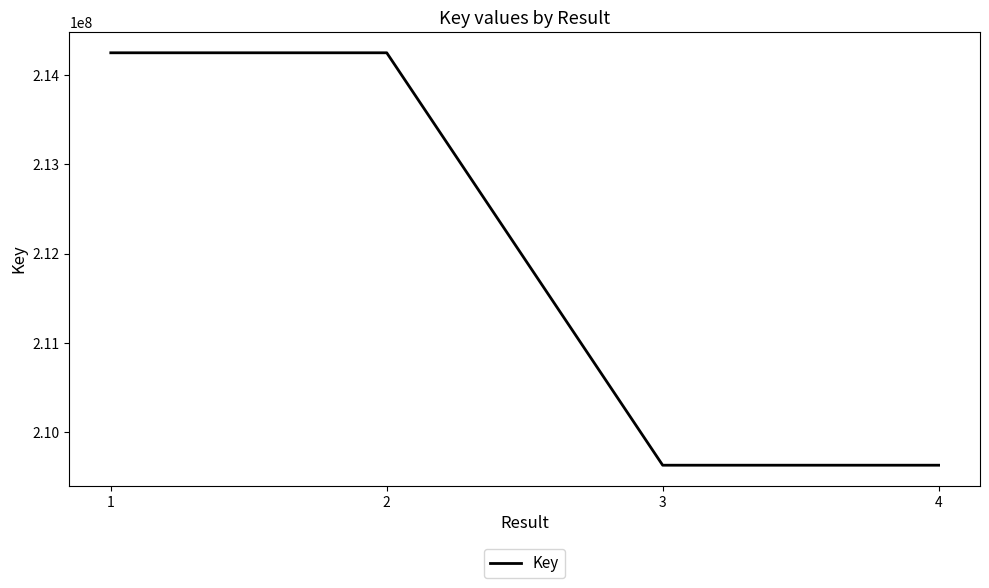

Is it true that the value at 1 is 290947717?

False